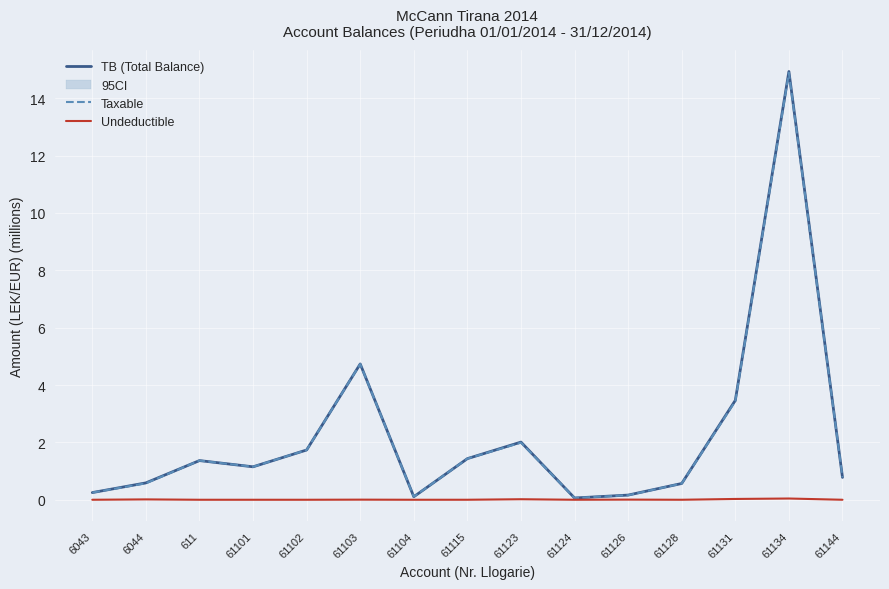

How many lines are shown in the chart?

3